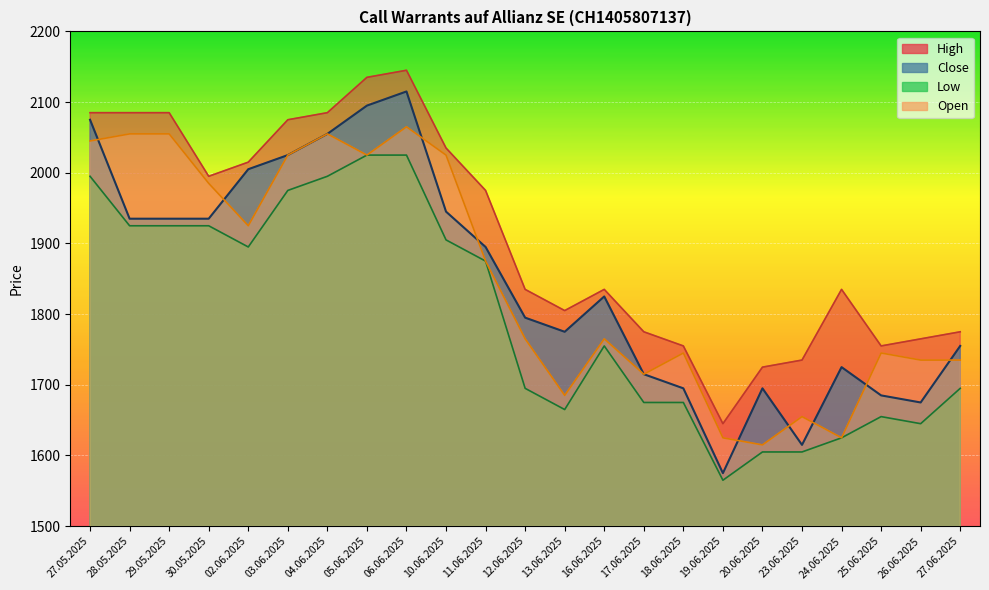

What is the highest value of the Low series?

2025